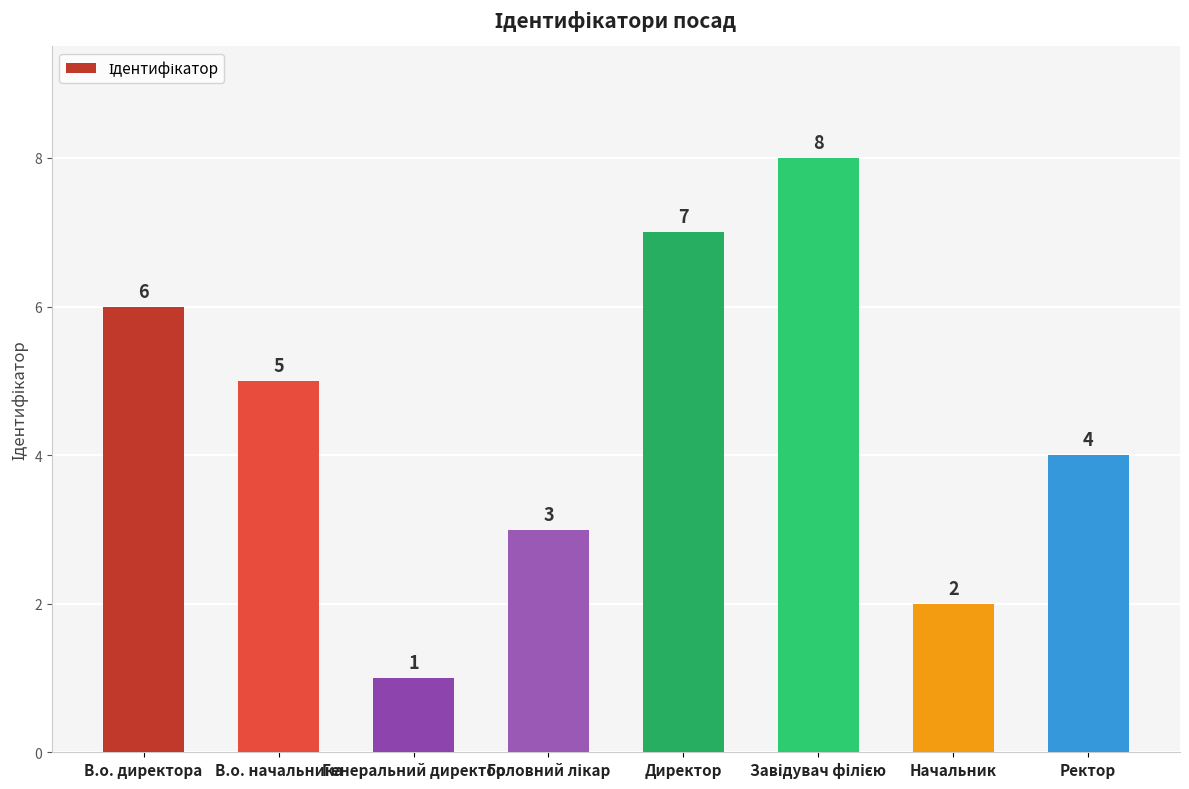

What is the difference between the maximum and minimum values?

7